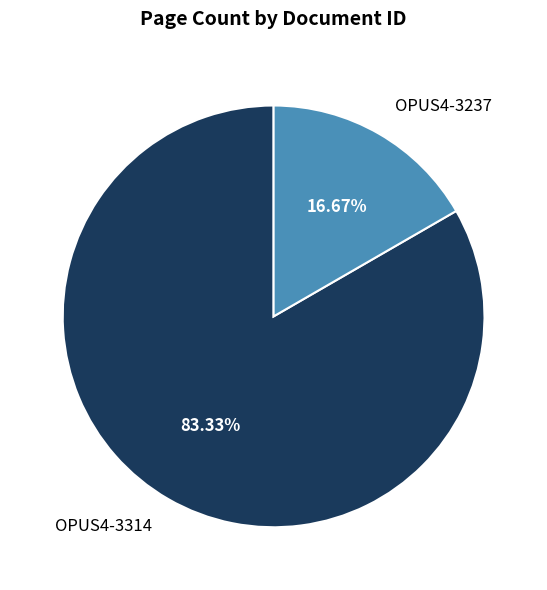

How many segments does this pie chart have?

2